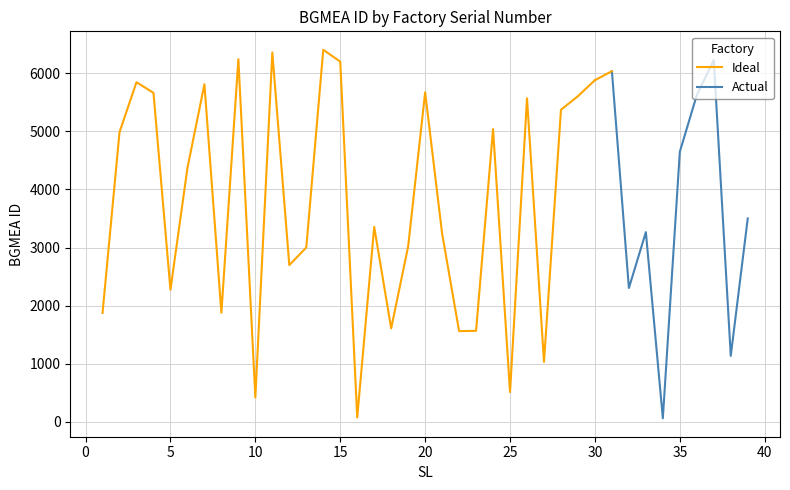

True or false: Ideal has a value of 511 at 25.

True